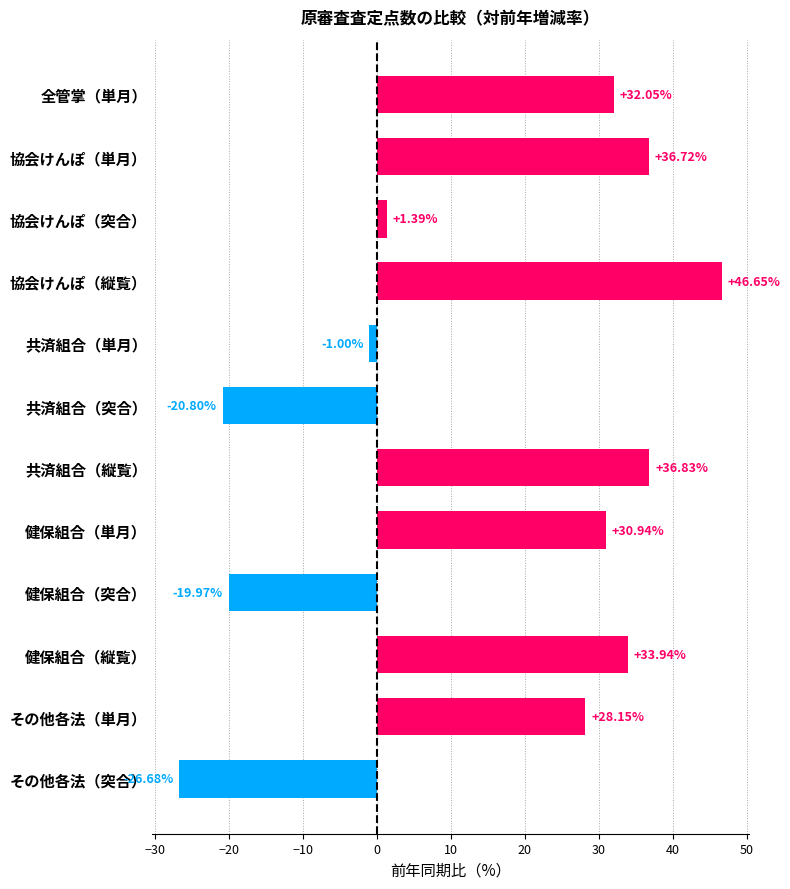

Where is the data nearest to the value 9?

協会けんぽ（突合）